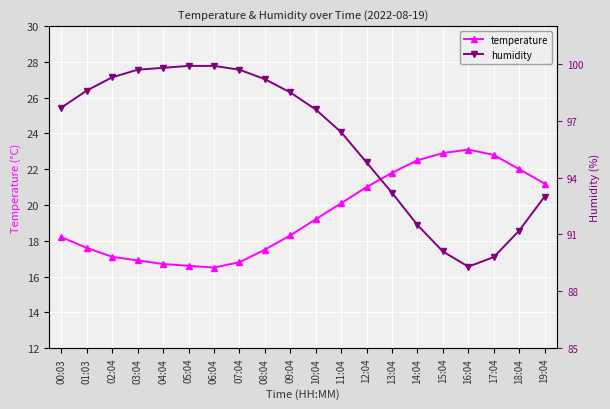

How many data points in temperature are less than 19?

10